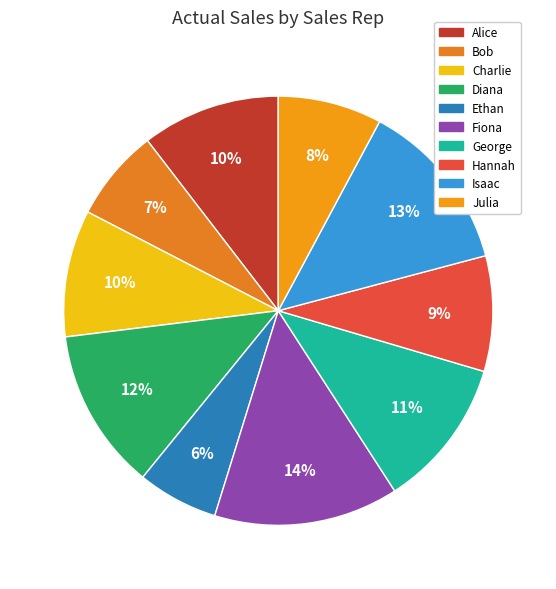

To the nearest percent, what is the difference between the largest and smallest slice percentages?

8%